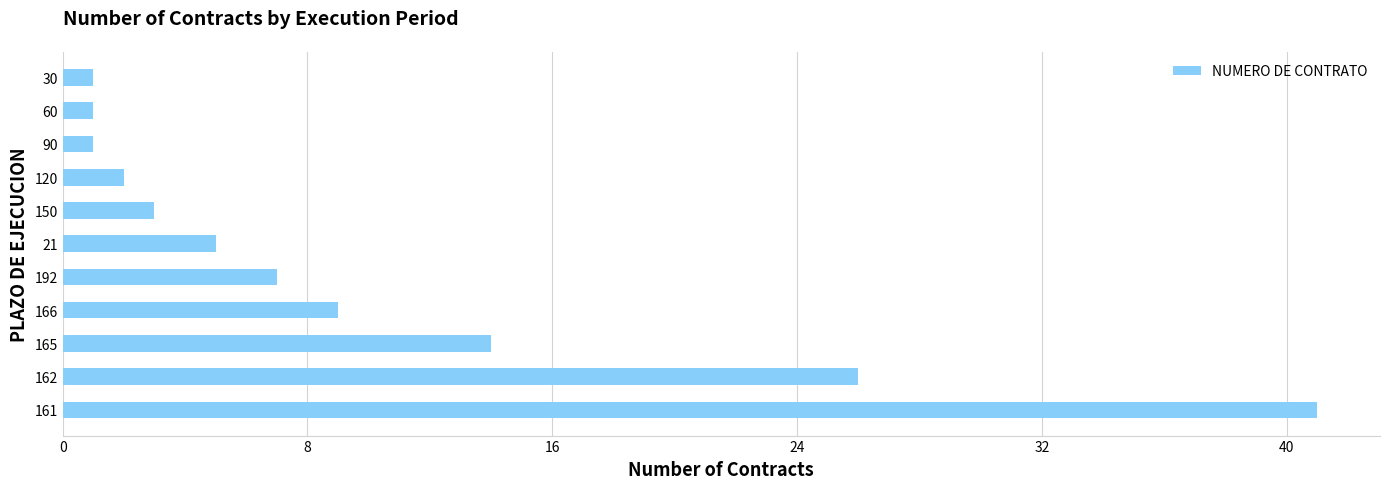

Which category has the highest value across all series?

161